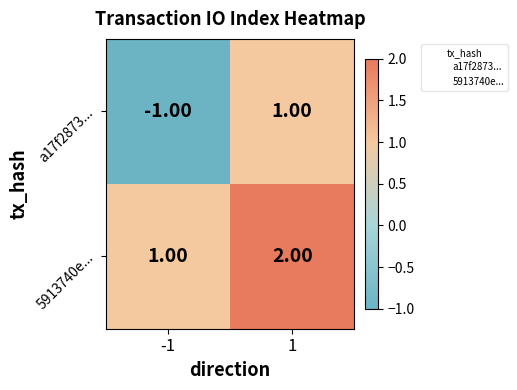

Rank the series at 1 from lowest to highest value.

a17f2873..., 5913740e...